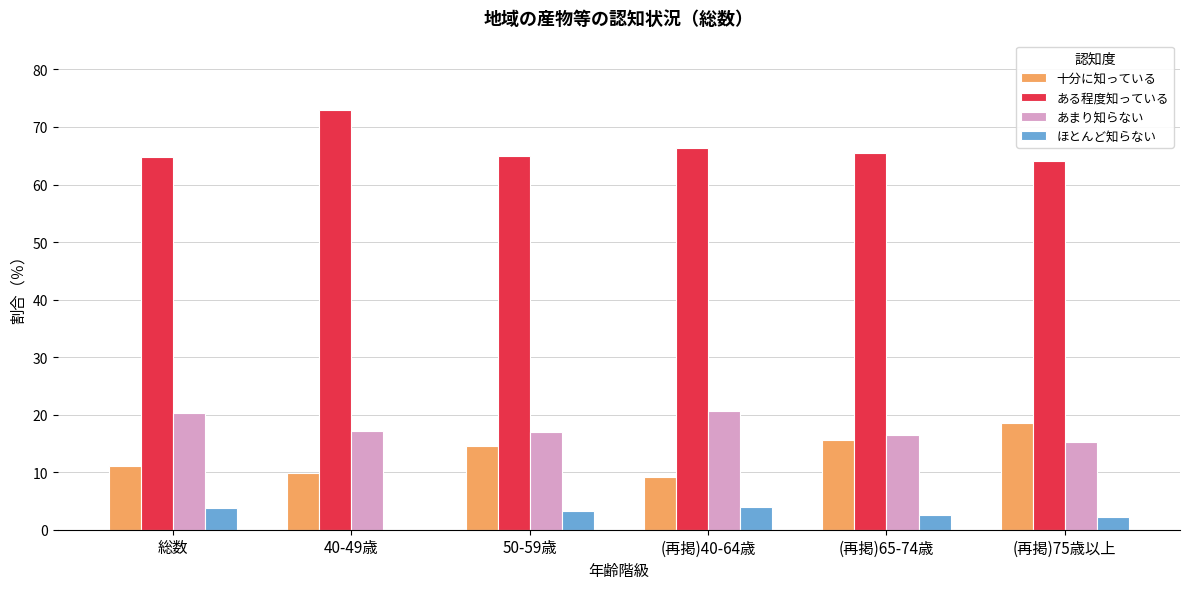

Are the bars grouped side by side (vs. stacked)?

Yes